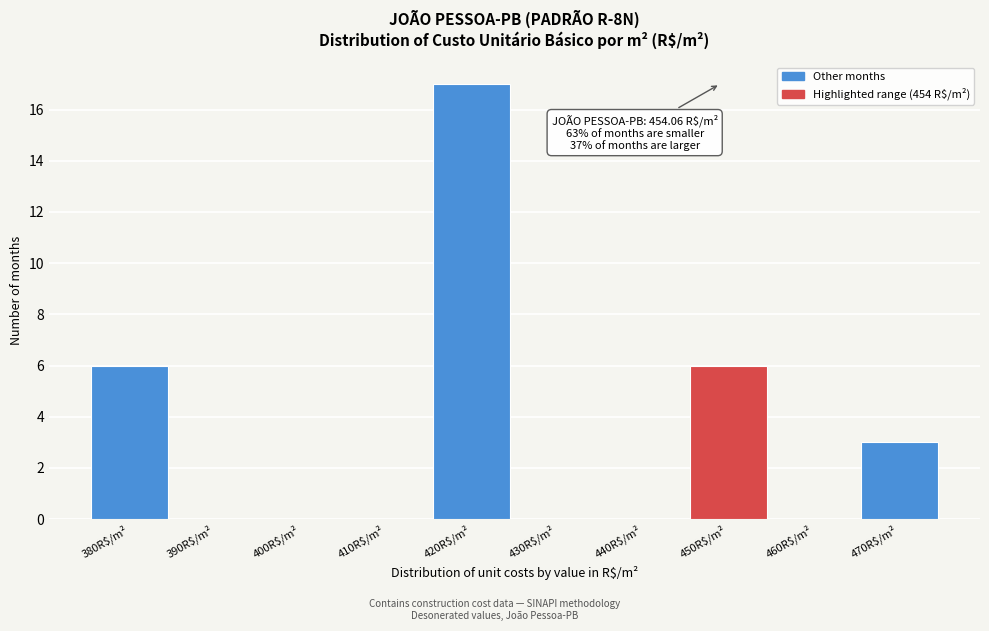

Is it true that the value at 420R$/m² is 17?

True